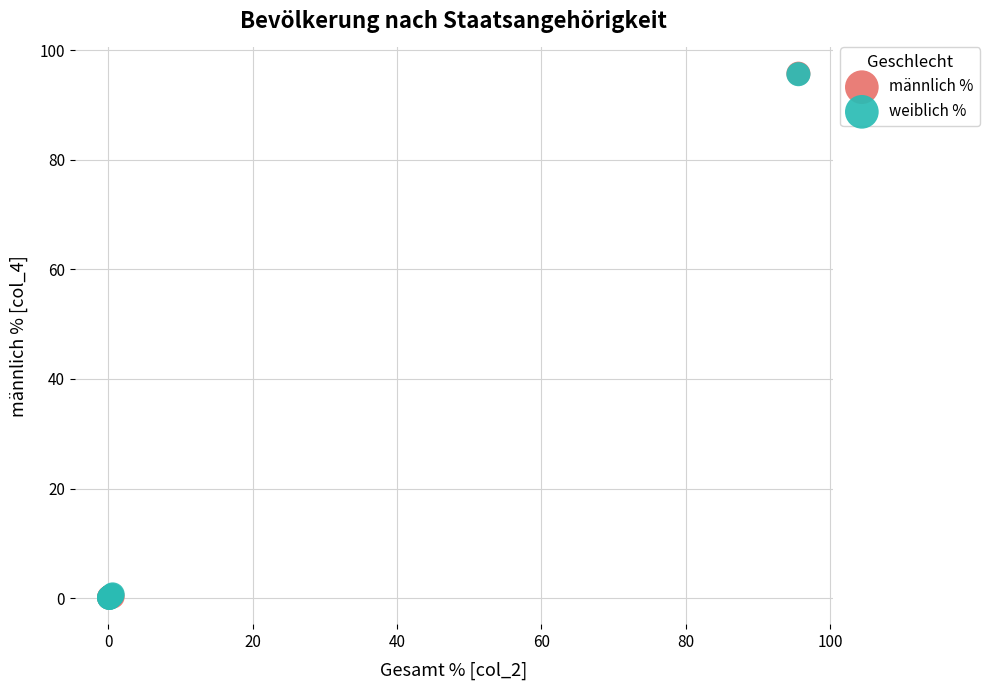

What are all the series names shown in the legend?

männlich %, weiblich %